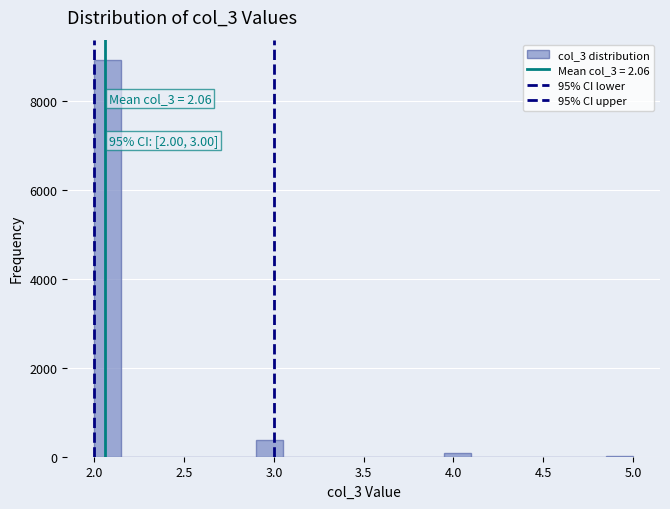

Around what value on the x-axis is the tallest bar? Give the approximate position of its centre, as read against the axis.

2.10